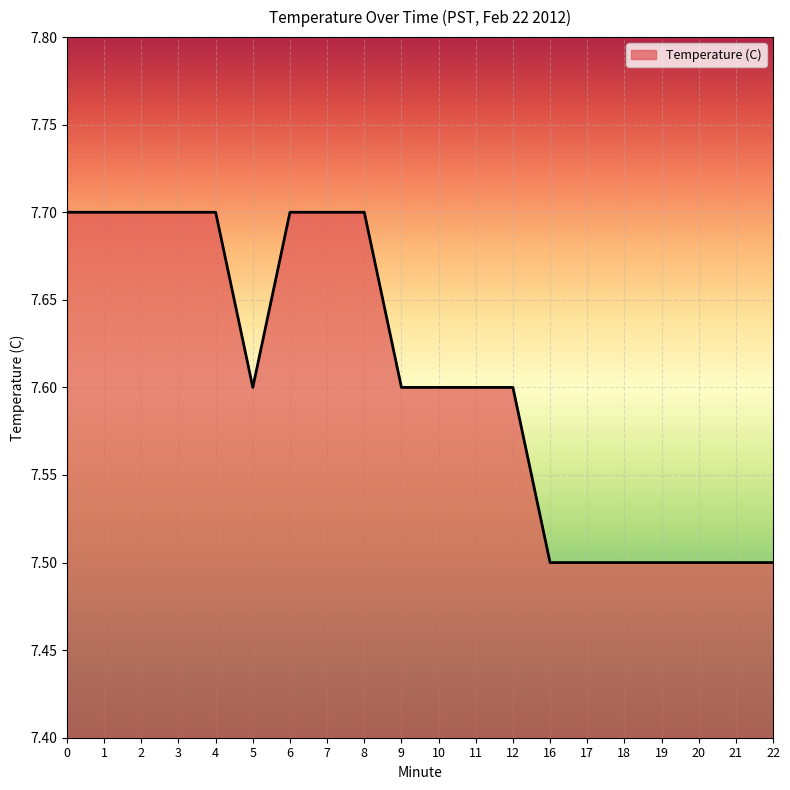

Approximately how many times larger is the value at 9 compared to 19?

1.0